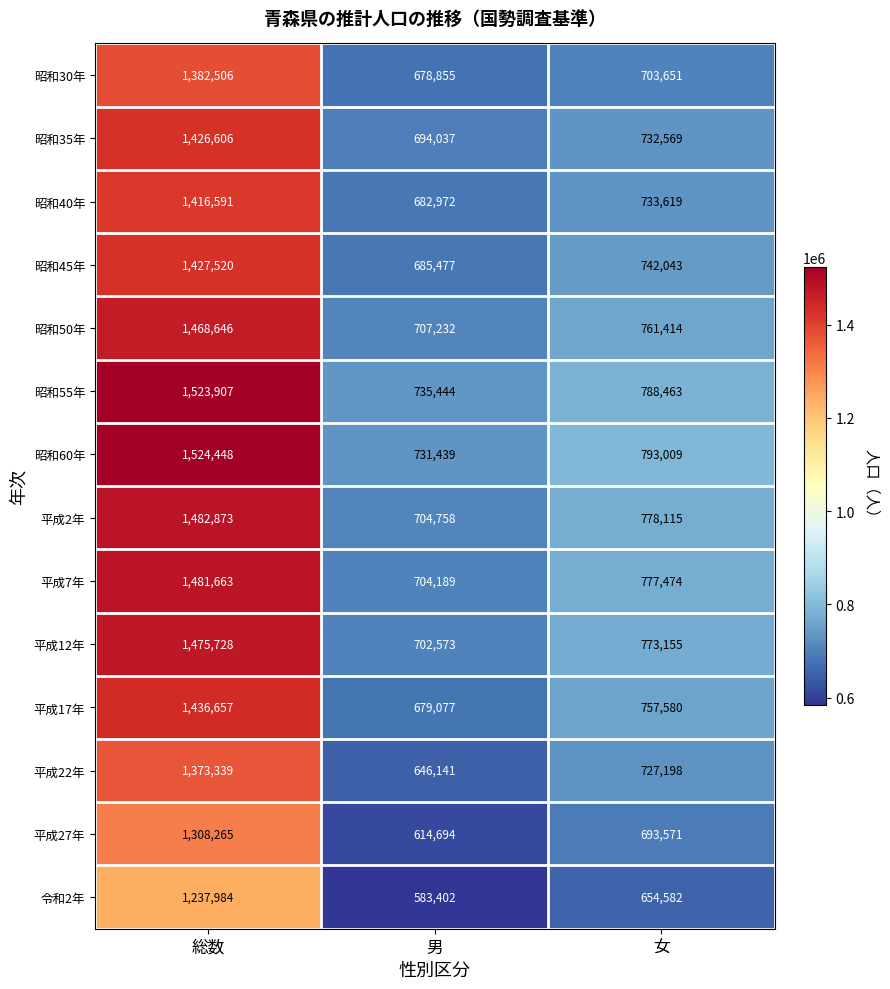

What is the sum of all 平成12年 values?

2951456